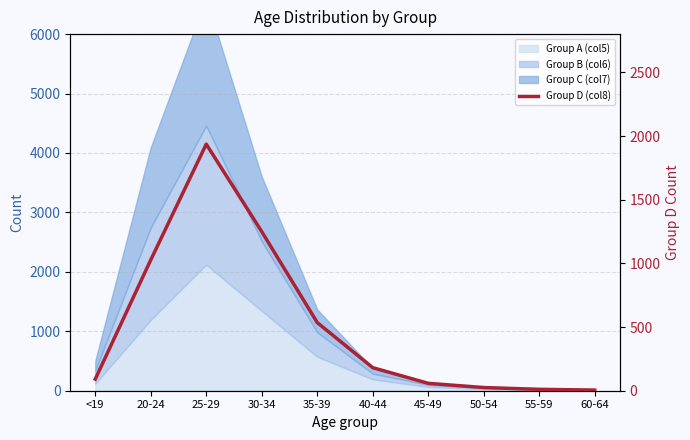

The value at 40-44 is 181. True or false?

True